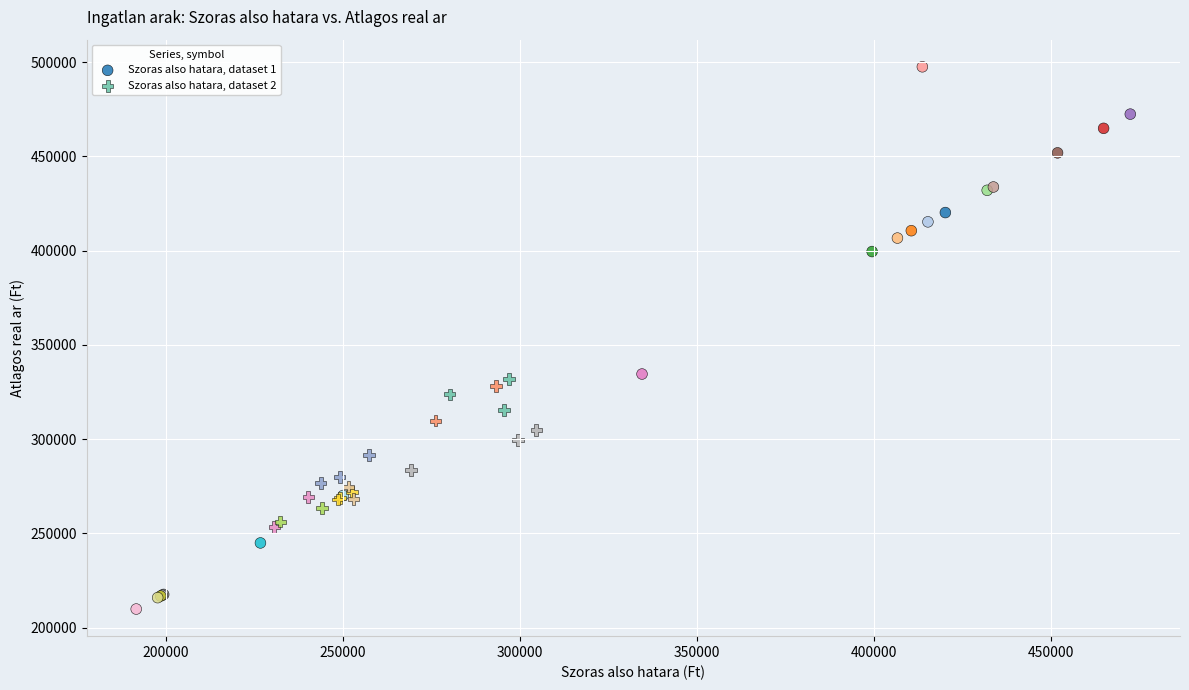

Which series contains the highest Y value?

Szoras also hatara, dataset 1